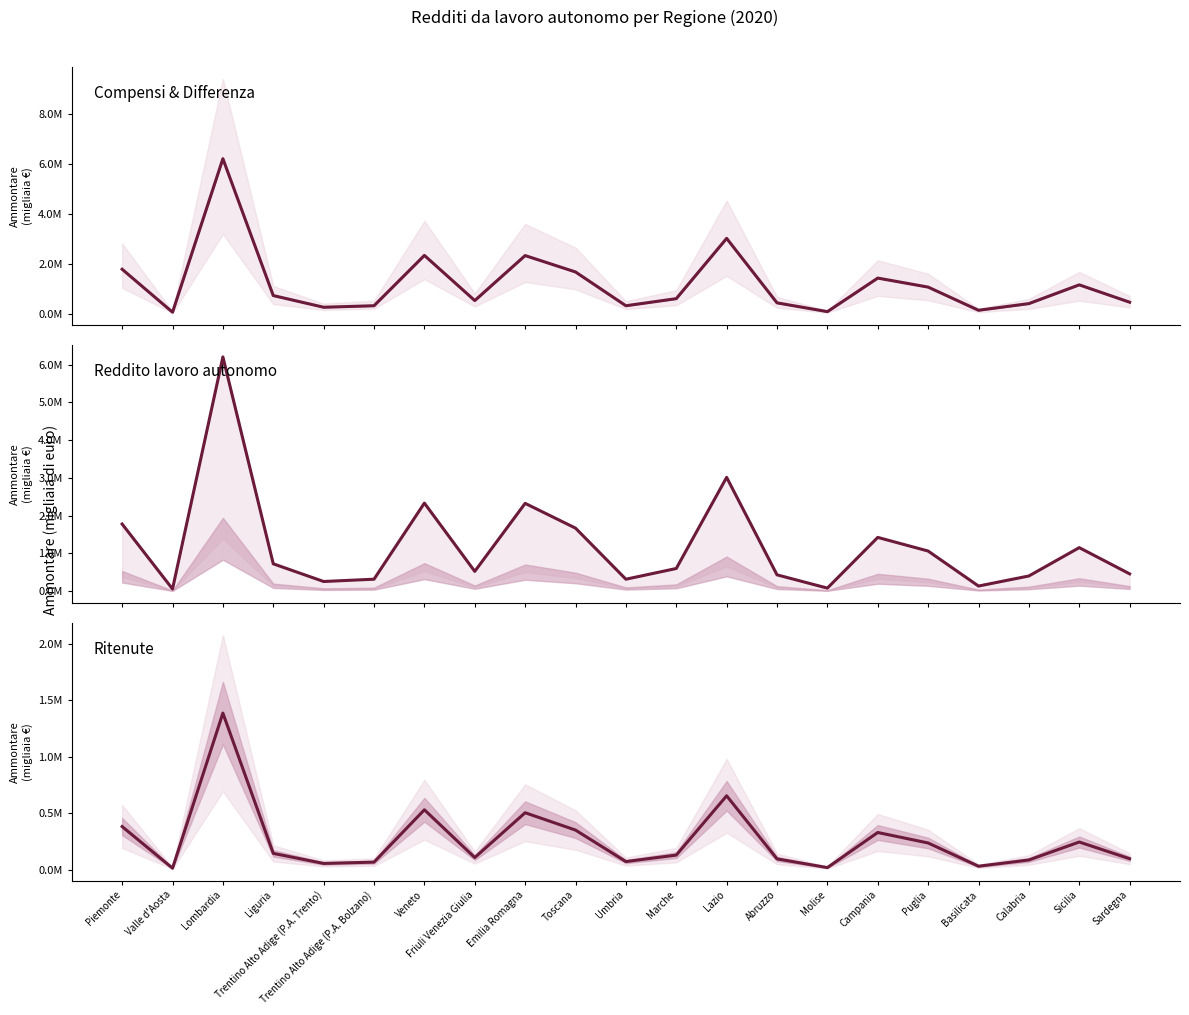

What is the sum of the Reddito lavoro autonomo (Ammontare) values at Lazio and Sicilia?

4169760